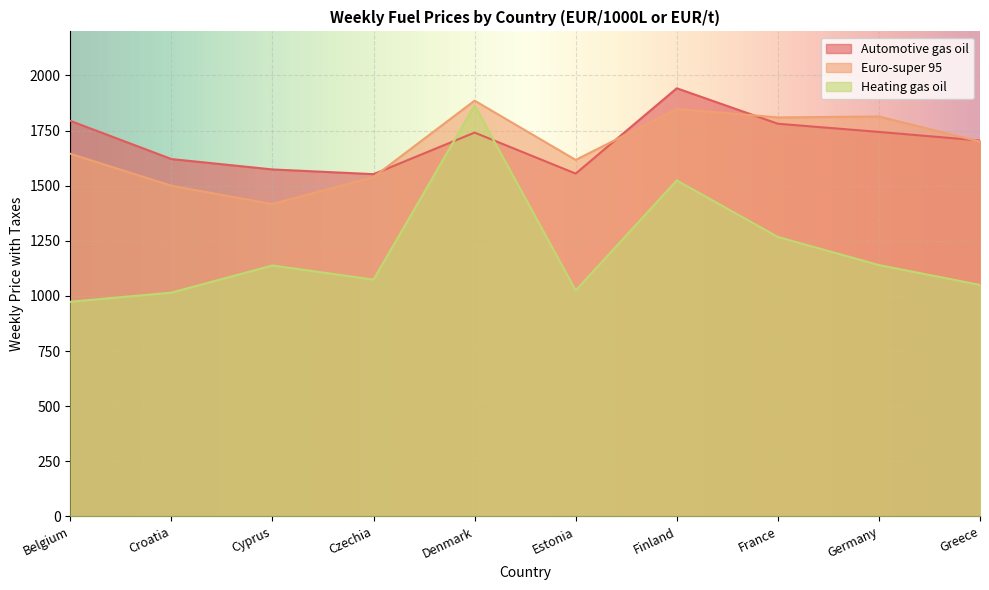

What position from the right is Finland?

4